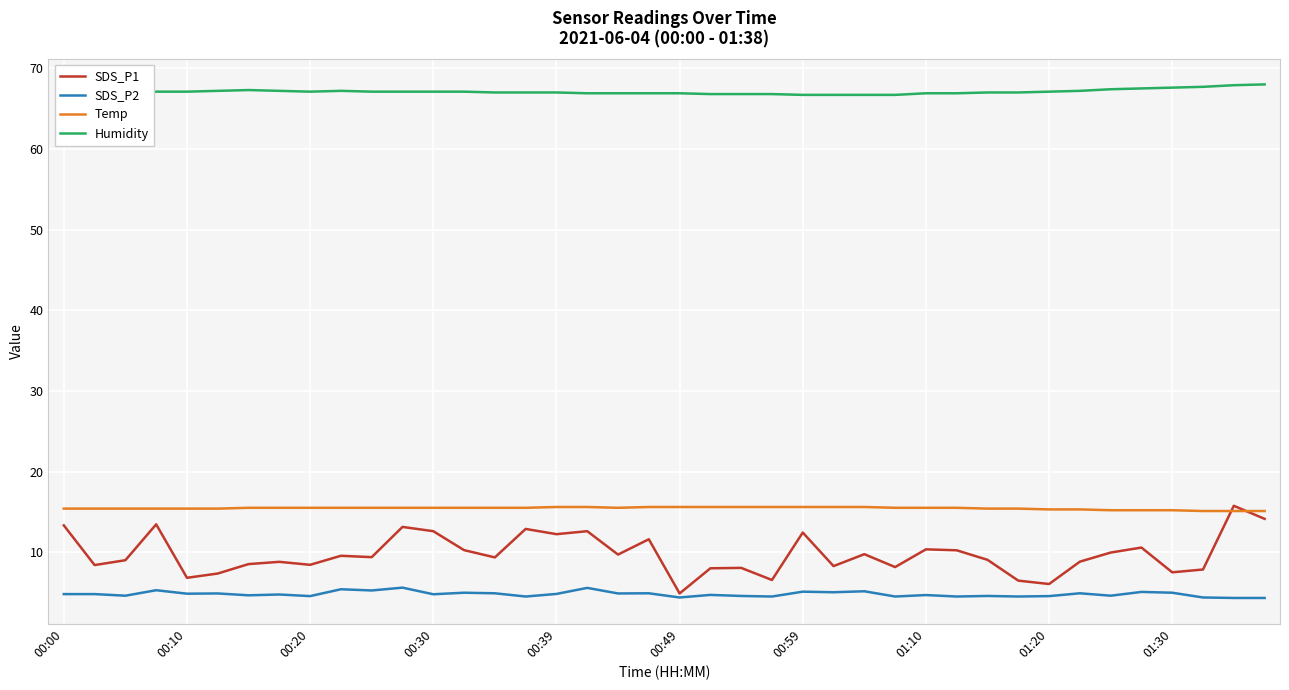

What is the maximum value shown in the chart?

68.0